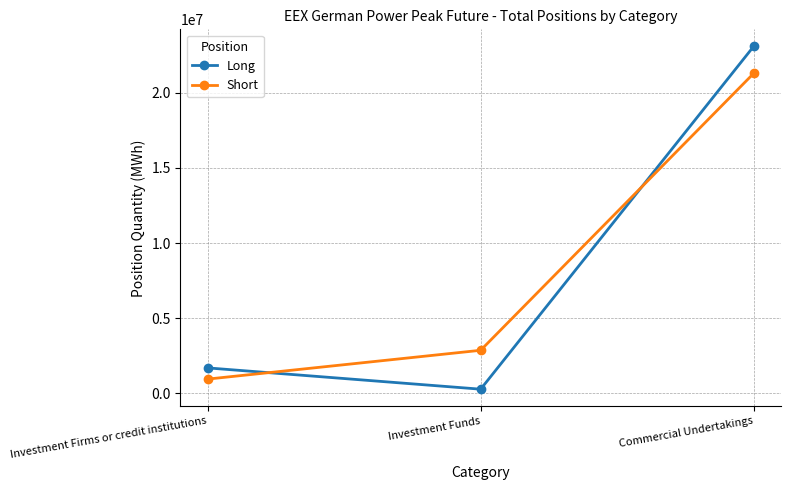

What are all the series names shown in the legend?

Long, Short